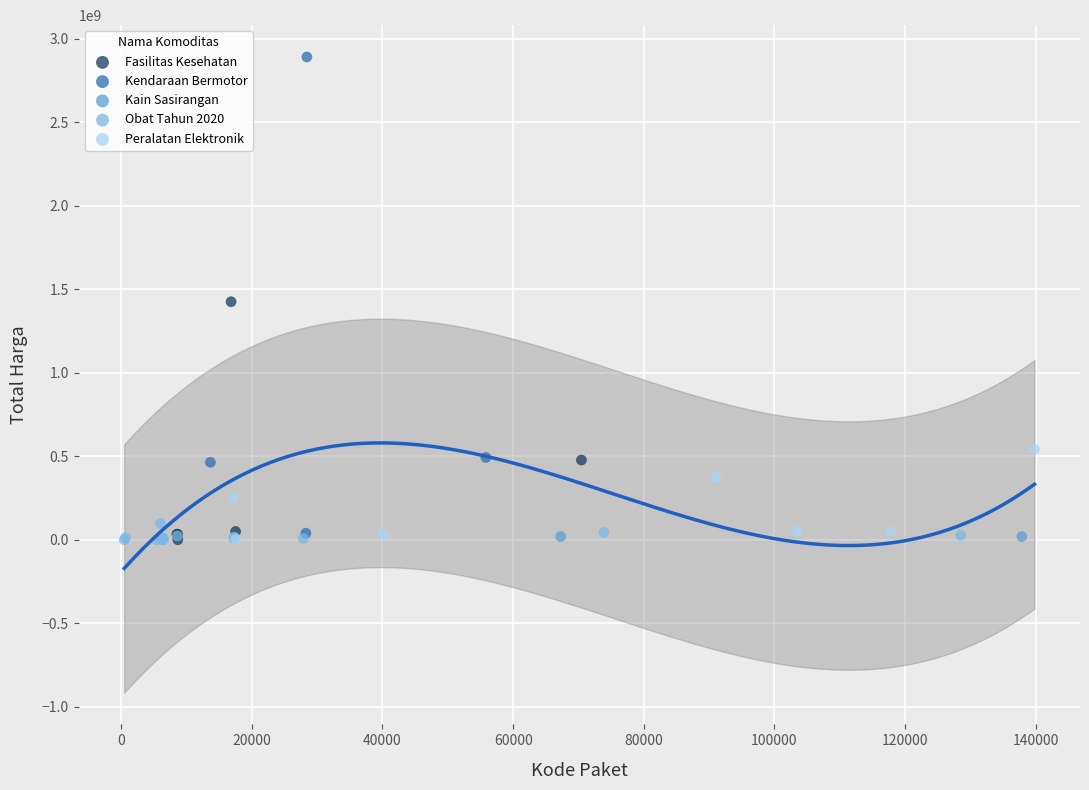

What are all the series names shown in the legend?

Fasilitas Kesehatan, Kendaraan Bermotor, Kain Sasirangan, Obat Tahun 2020, Peralatan Elektronik